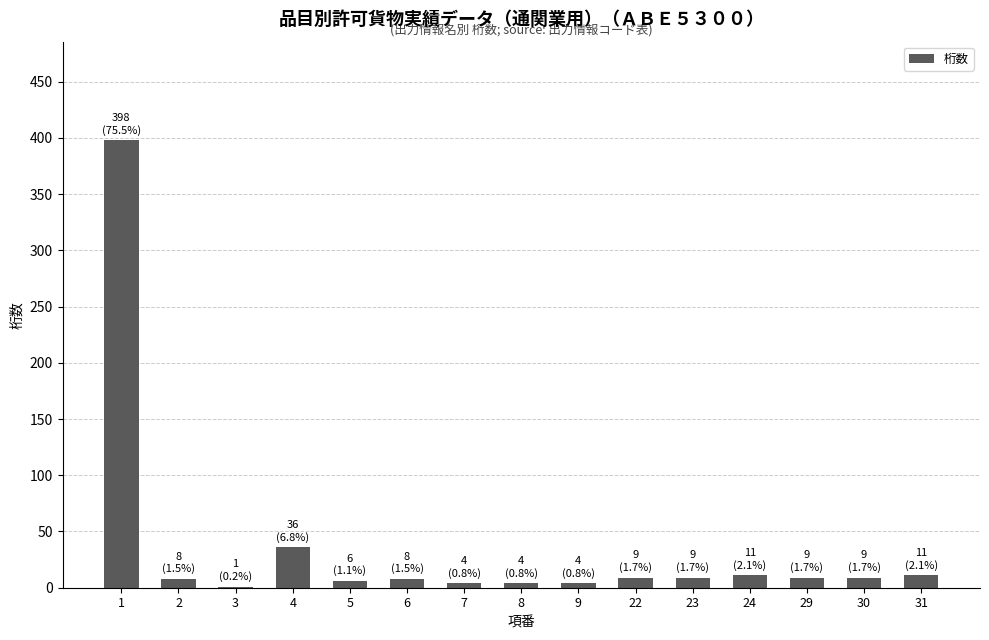

The chart shows a value of 11 at 24. True or false?

True